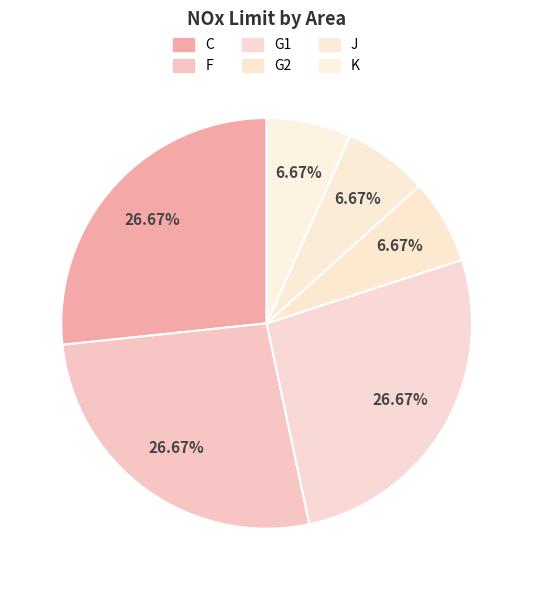

What percentage do G1 and F together represent?

53.3%